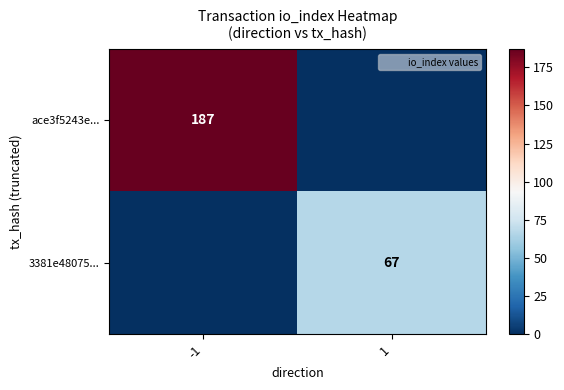

How many data points does each series have?

2